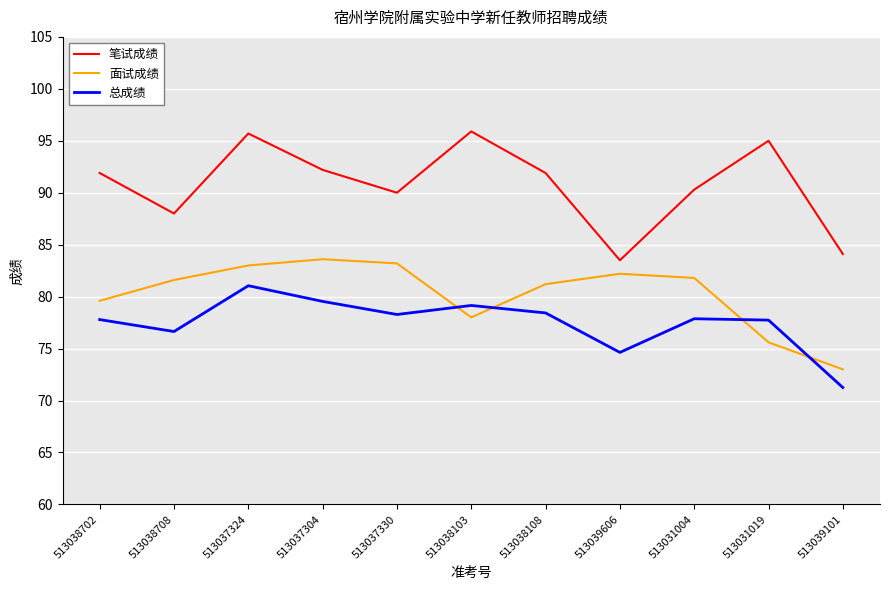

What is the total value across all series at 513039606?

240.3